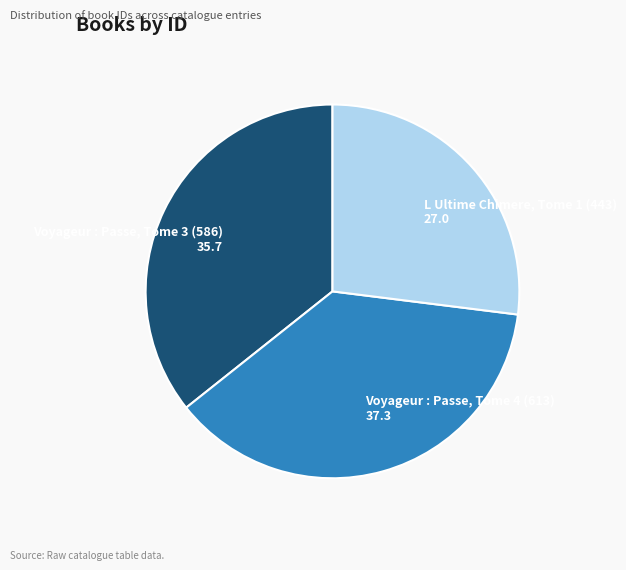

How many segments does this pie chart have?

3